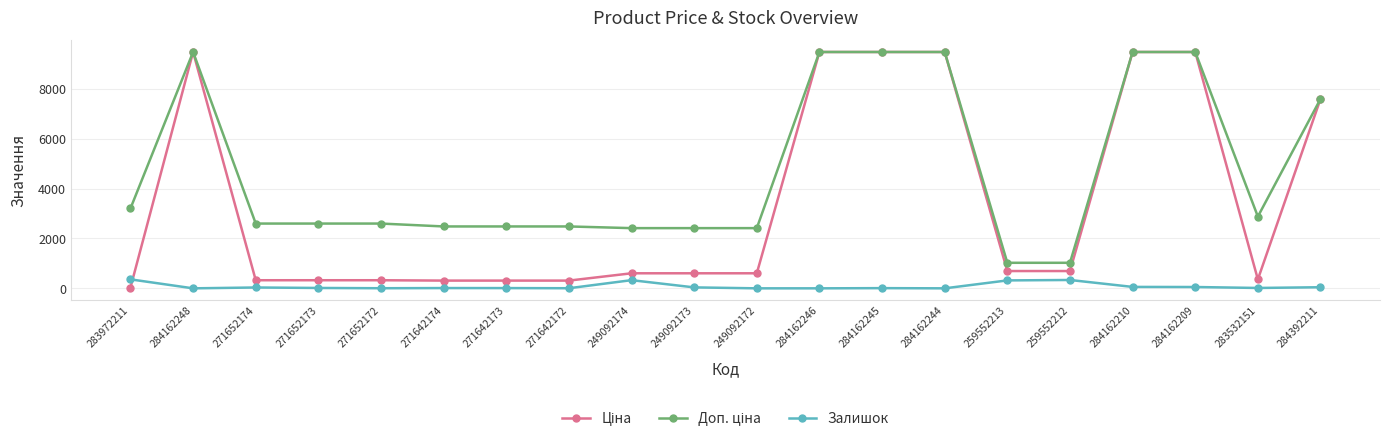

What is the label of the 17th point from the left?

284162210